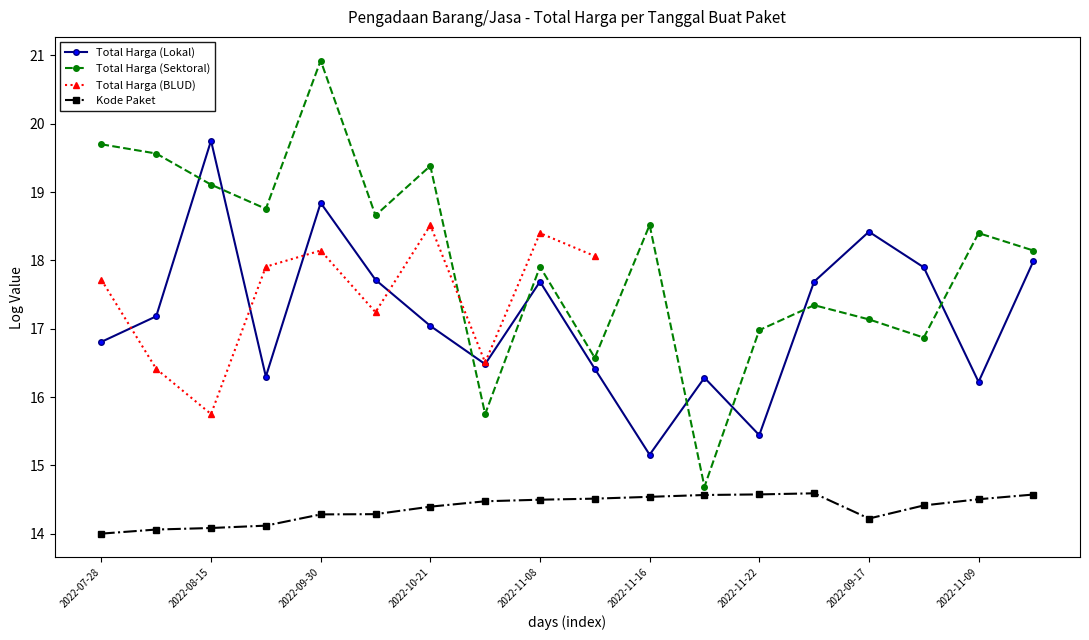

True or false: Kode Paket has more than 1 interior local peaks.

False